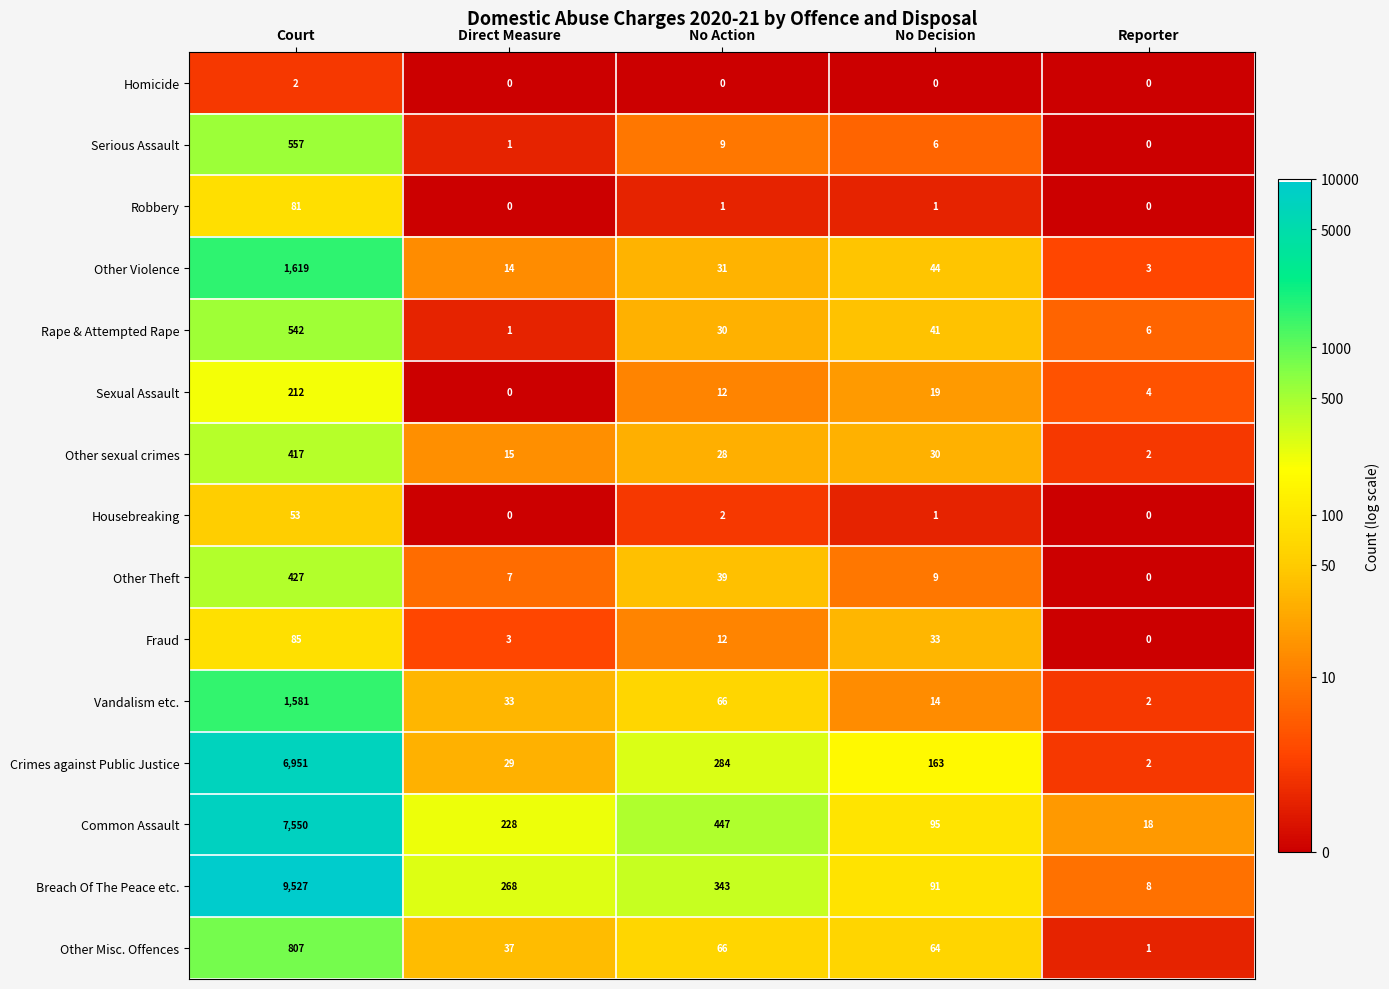

At which label does Robbery reach its peak?

Court